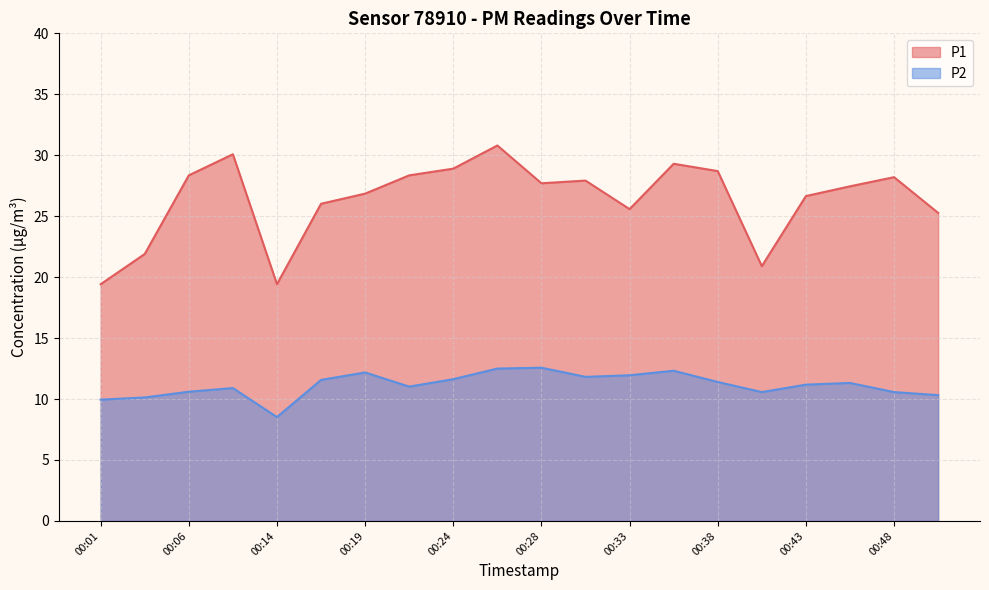

What is the sum of all P1 values?

527.8